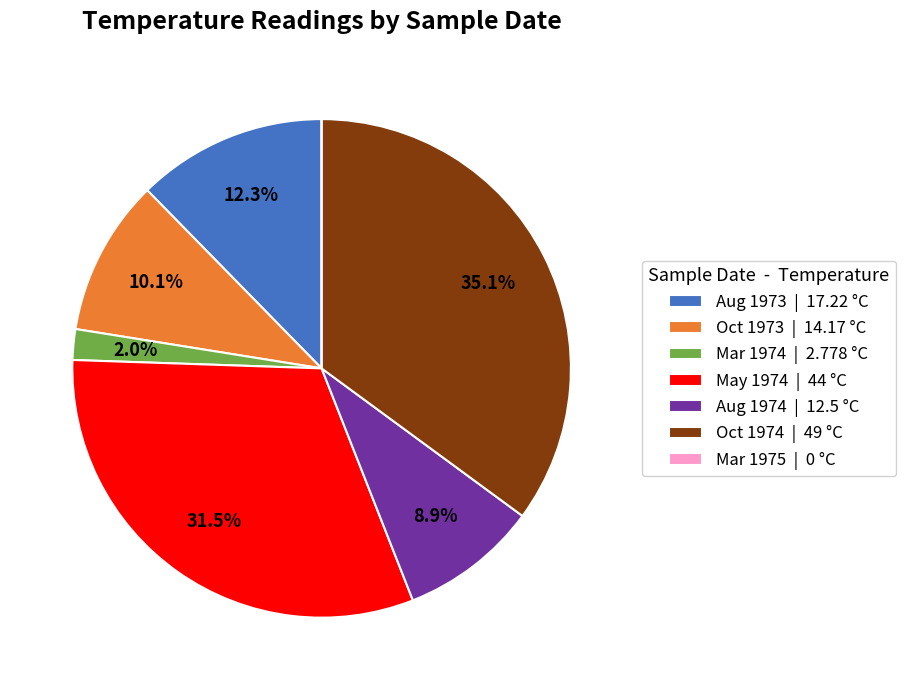

Is there a majority slice in this chart?

No